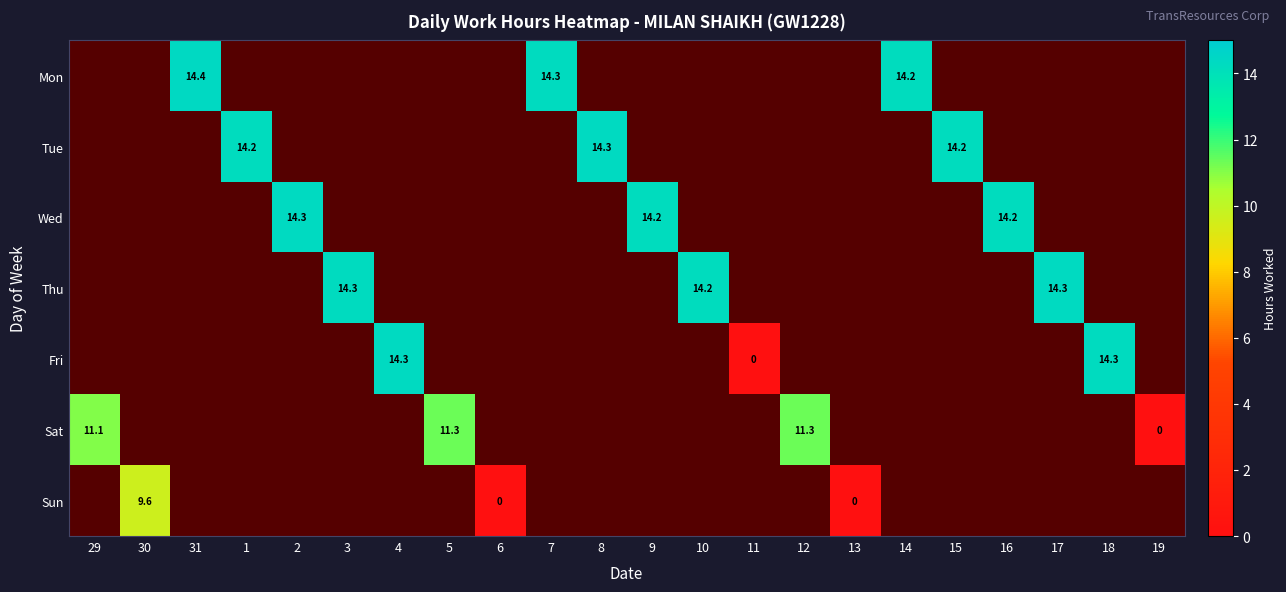

True or false: Fri has a value of 0.0 at 11.

True